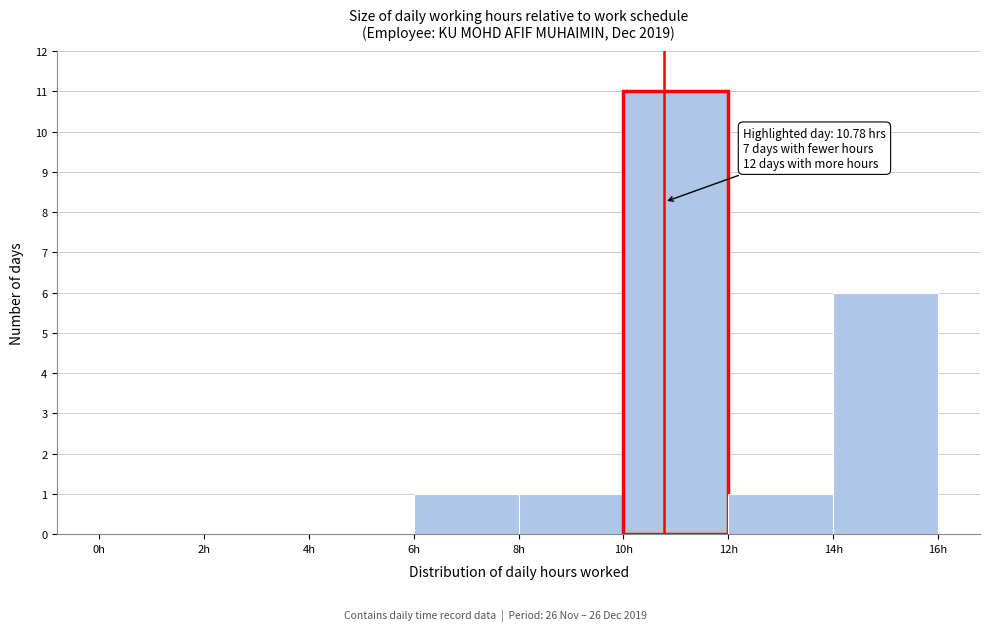

Which range on the x-axis has the tallest bar?

10 to 12